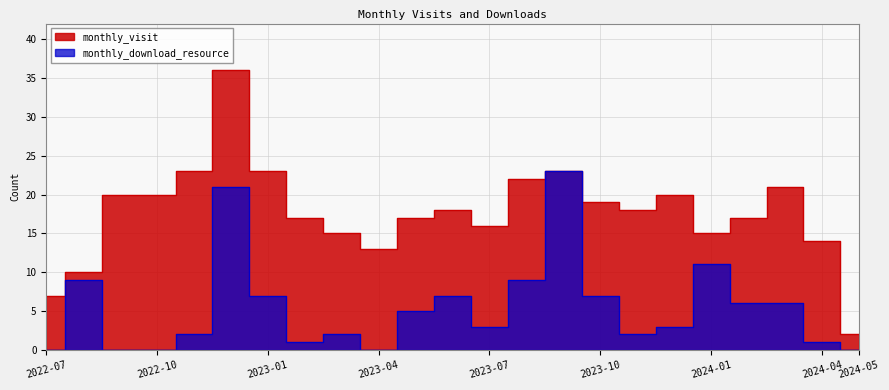

At which category does monthly_visit reach its first local peak?

2022-12